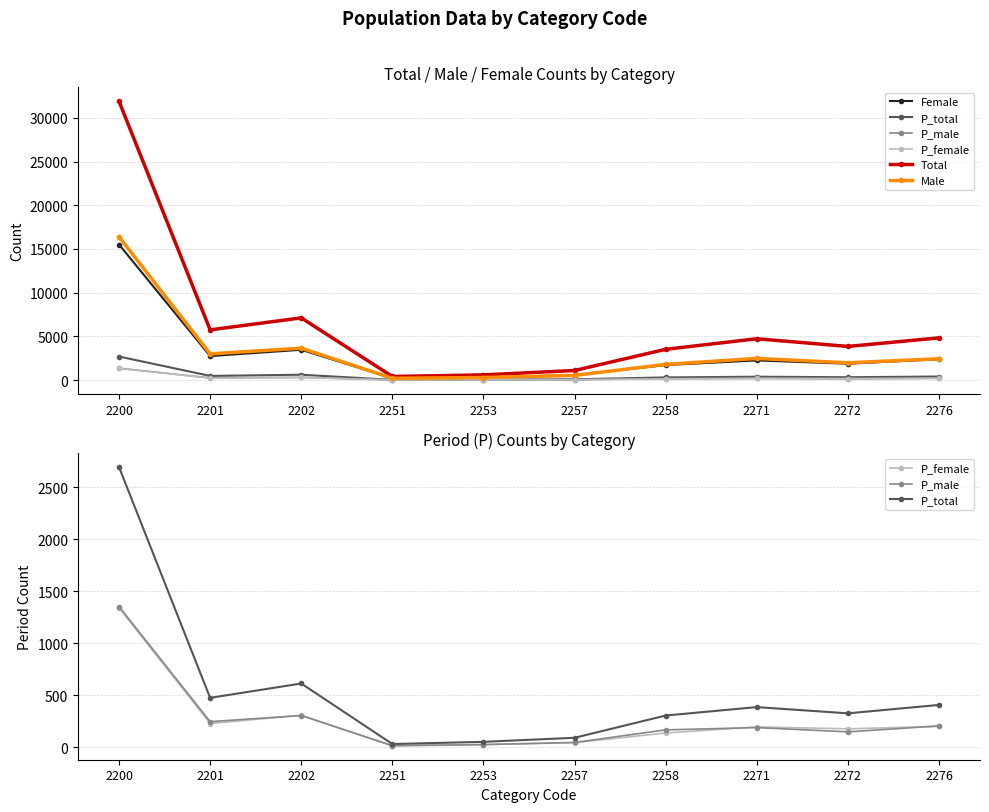

In Total, how many points are higher than both neighbors (excluding endpoints)?

2